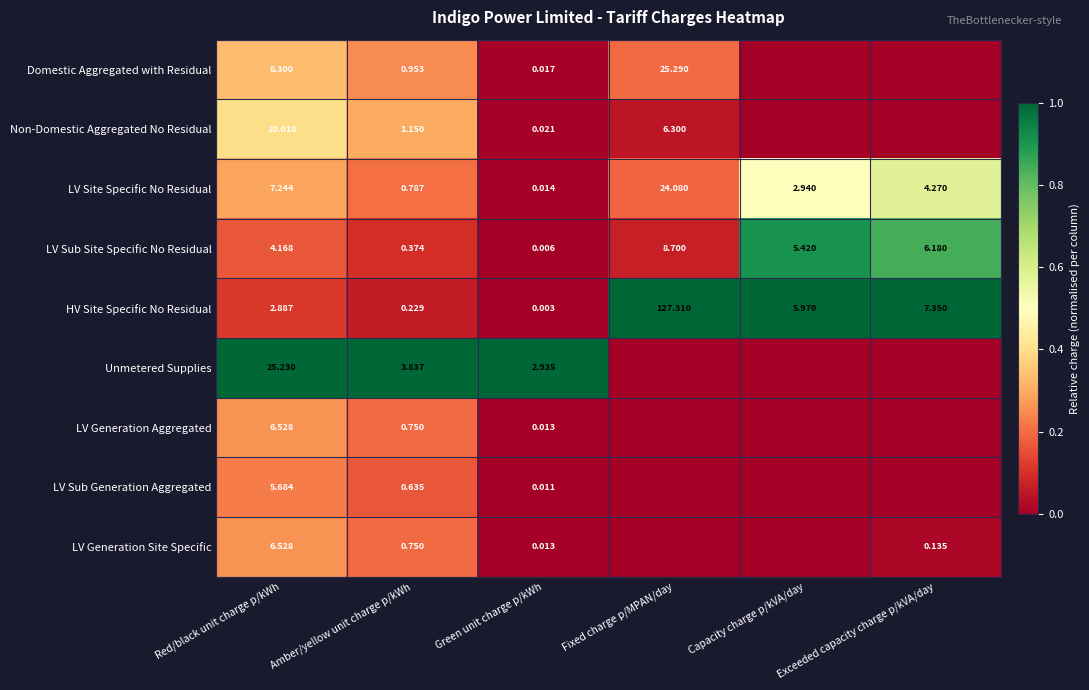

Rank the categories by LV Sub Site Specific No Residual value from highest to lowest.

Fixed charge p/MPAN/day, Exceeded capacity charge p/kVA/day, Capacity charge p/kVA/day, Red/black unit charge p/kWh, Amber/yellow unit charge p/kWh, Green unit charge p/kWh